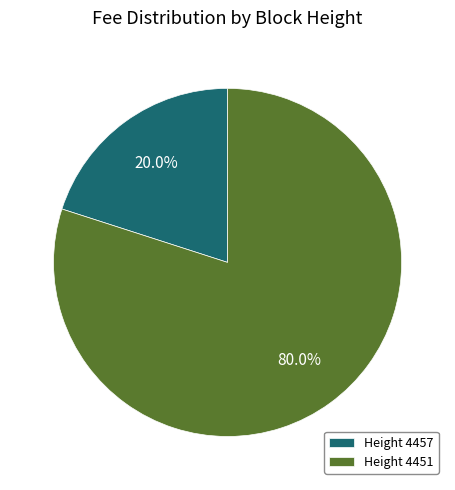

Which has a higher value, Height 4451 or Height 4457?

Height 4451